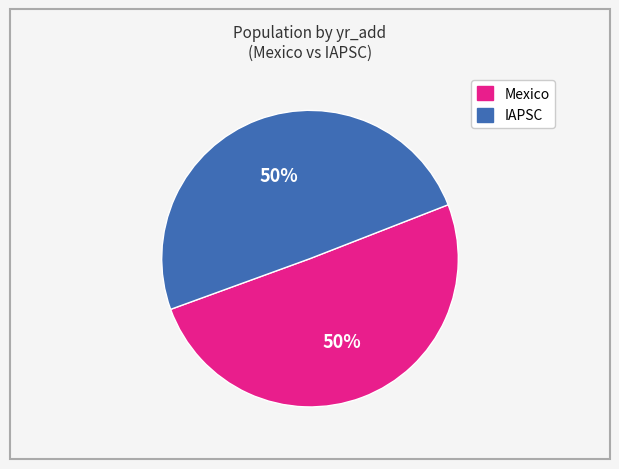

The Mexico slice represents 50% of the pie. True or false?

True